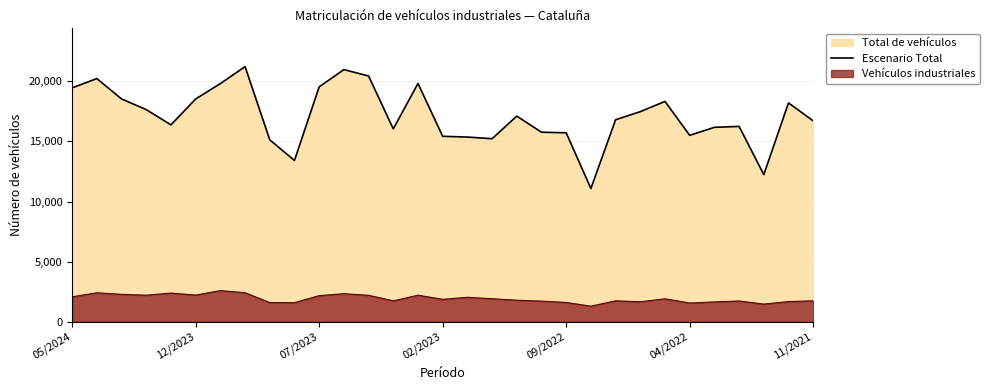

True or false: Vehículos industriales and Escenario Total cross at least once.

False